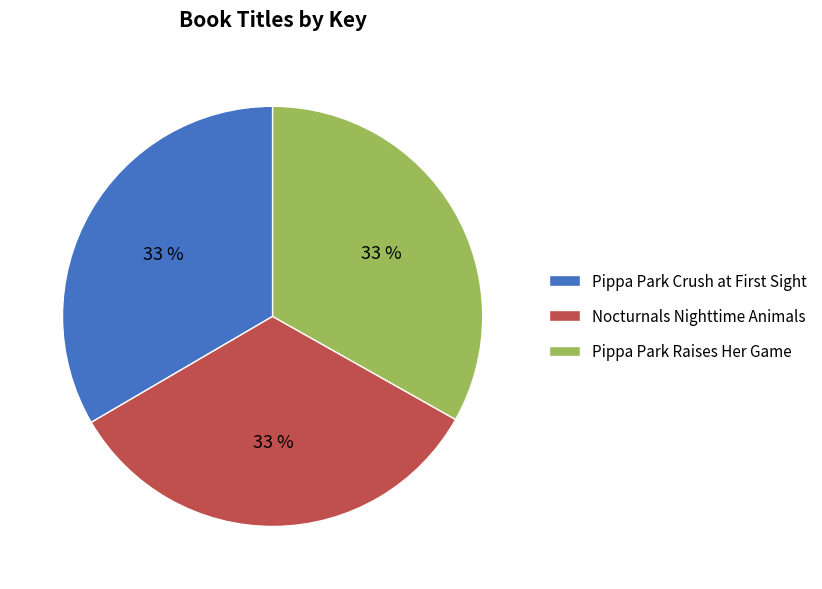

Is there any slice that represents more than half of the pie?

No